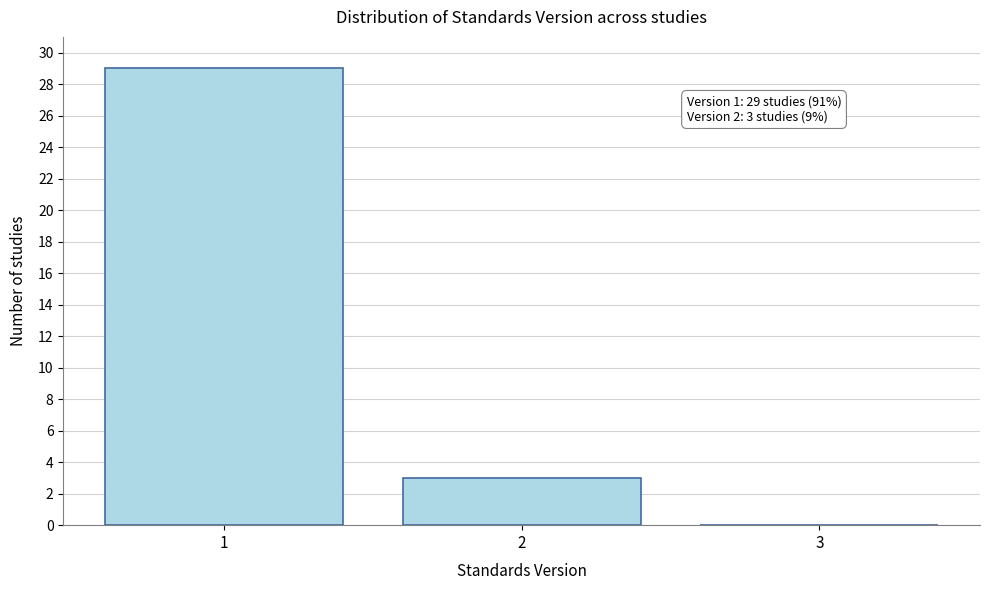

Over which range of the x-axis is the bar tallest?

0.5 to 1.5